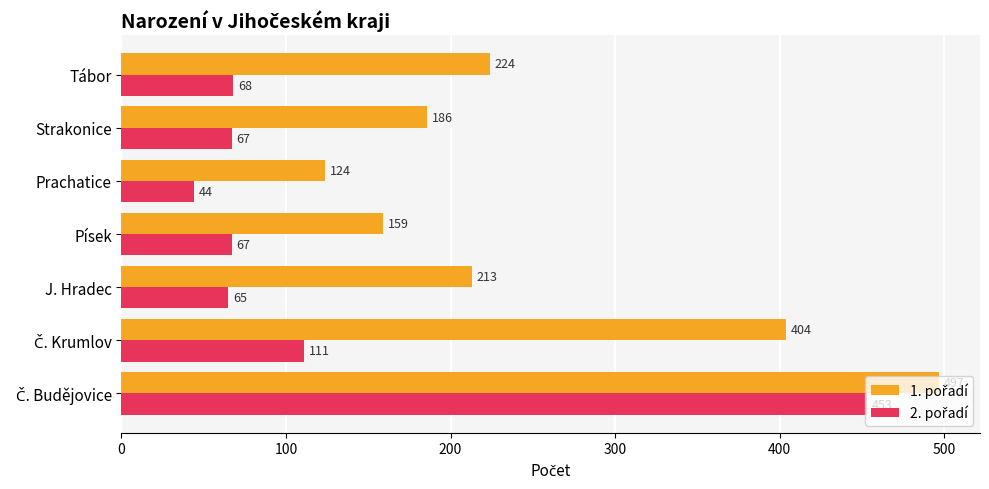

What is the spread (max minus min) of values at Prachatice?

80